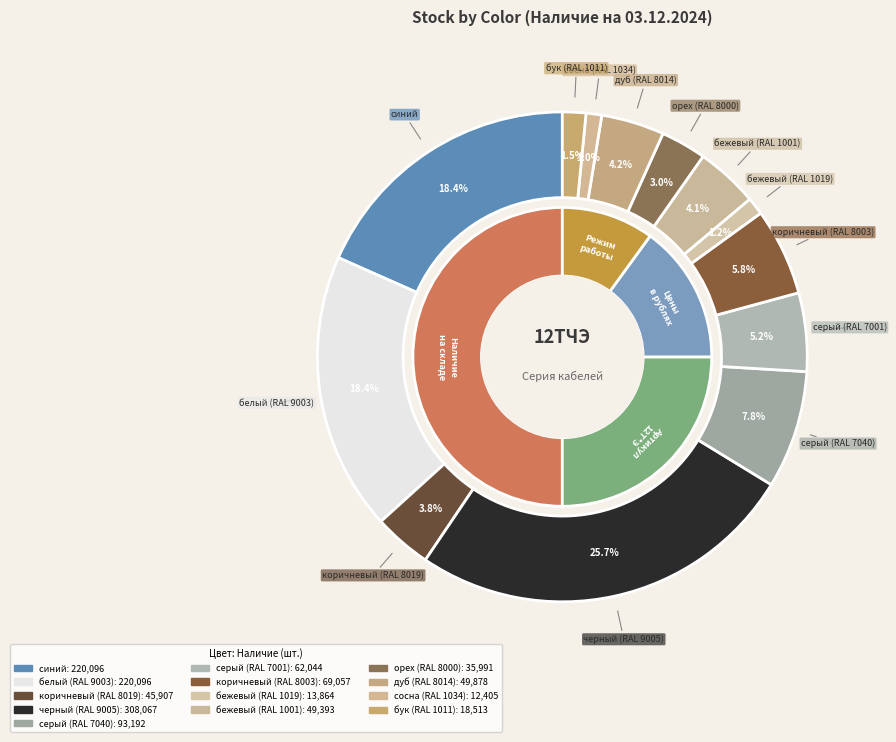

Is there any slice that represents more than half of the pie?

No